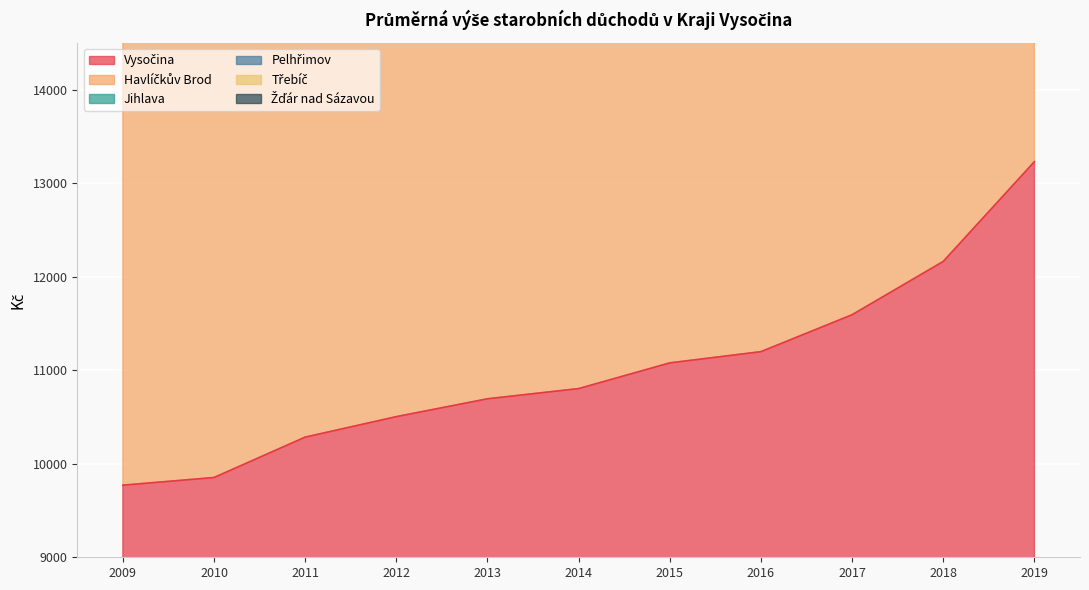

Which series changed the most between 2010 and 2012?

Třebíč